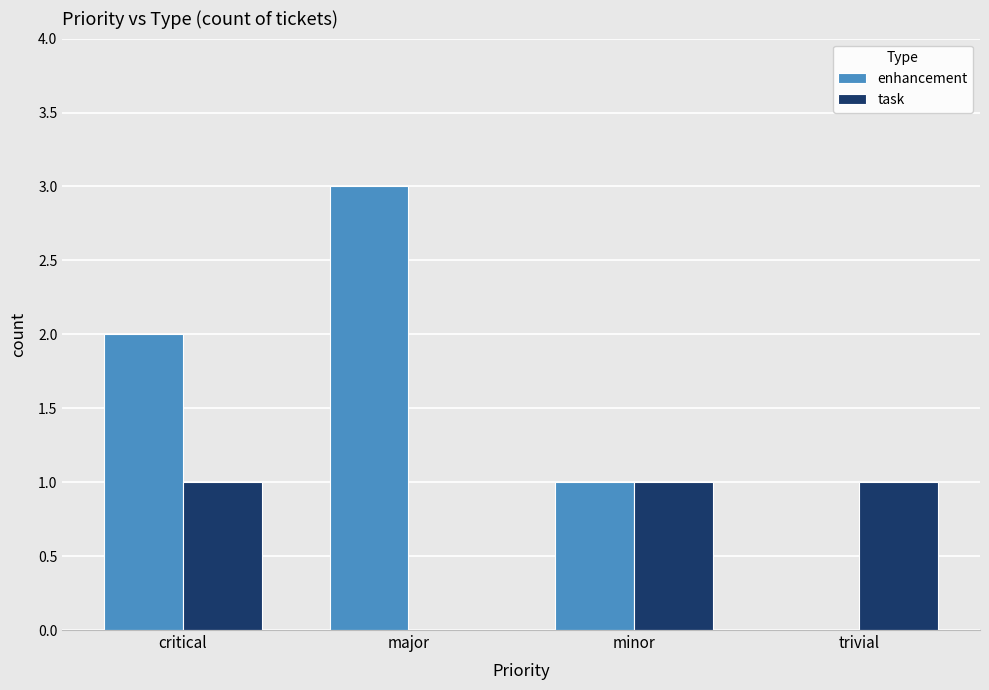

Read the enhancement value at major.

3